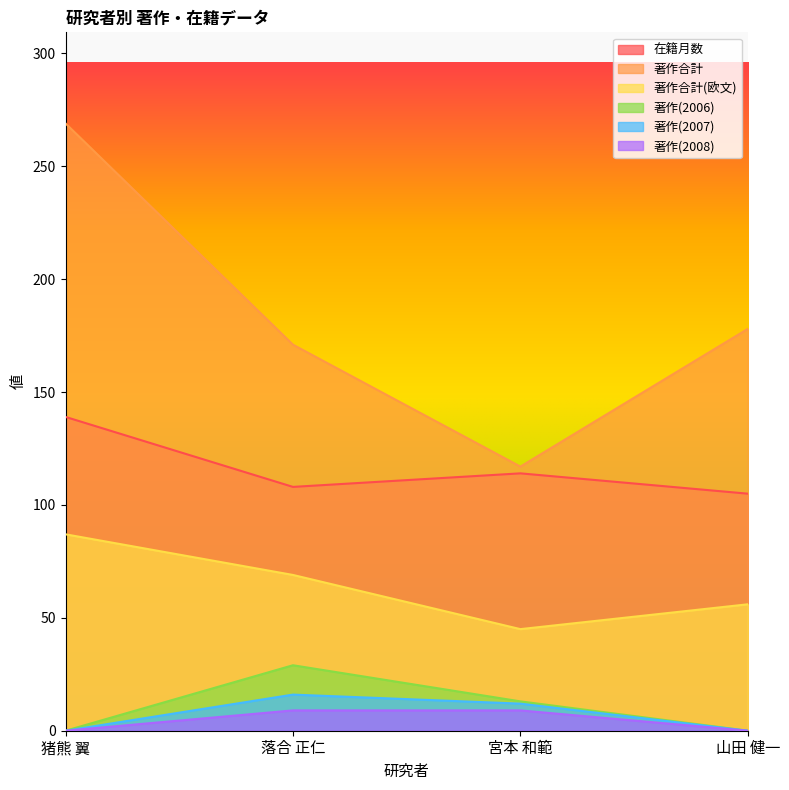

True or false: 著作合計(欧文) and 著作(2006) cross at least once.

False